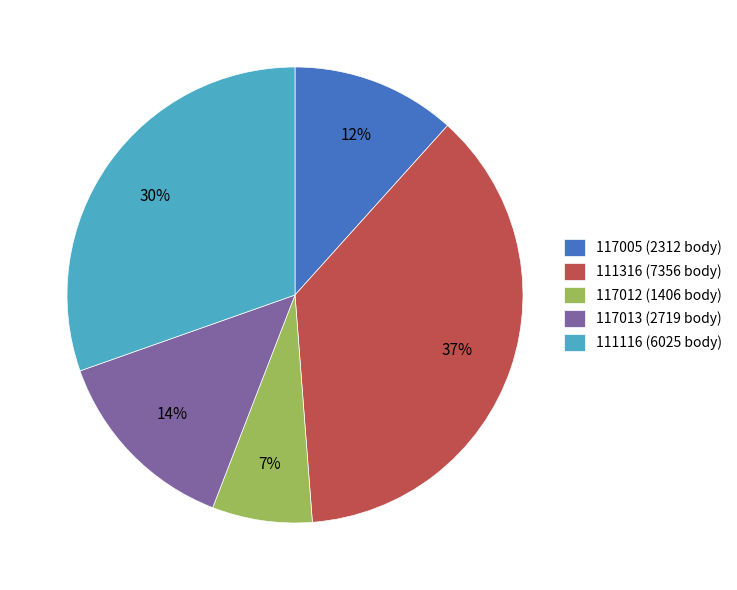

To the nearest percent, what is the average slice percentage?

20%